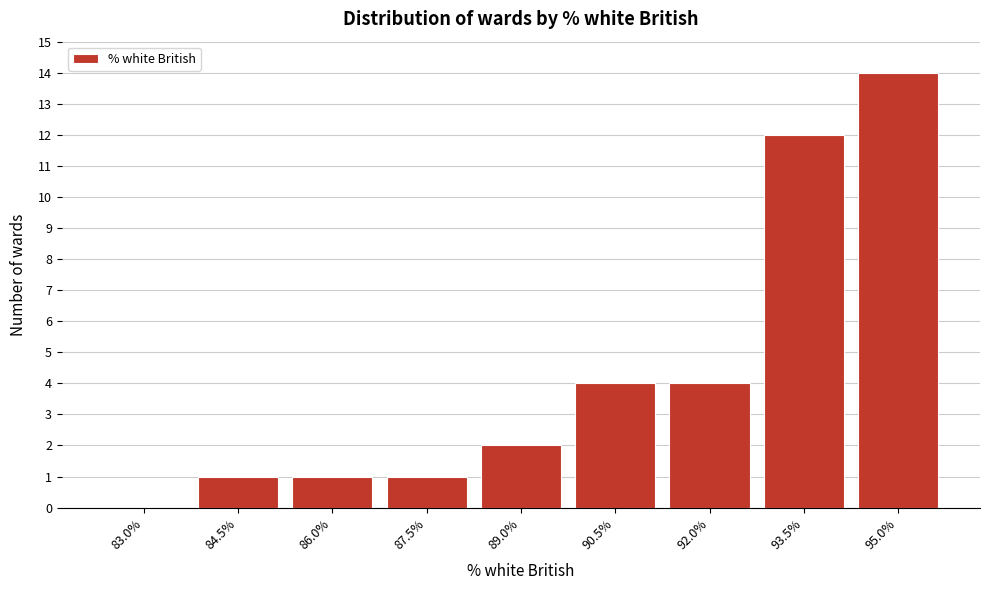

What is the sum of all values?

39